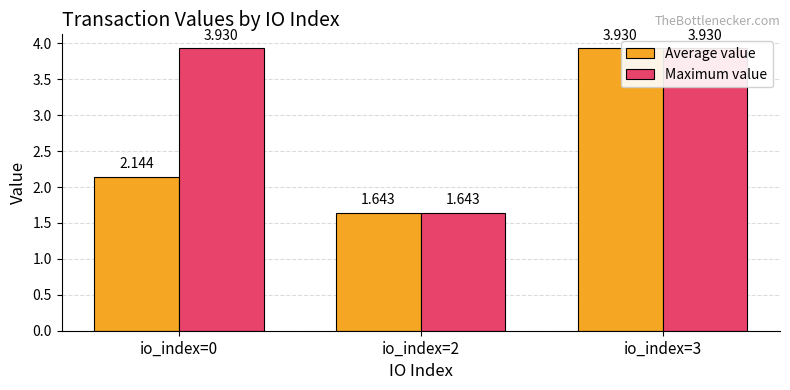

Are the bars grouped side by side (vs. stacked)?

Yes